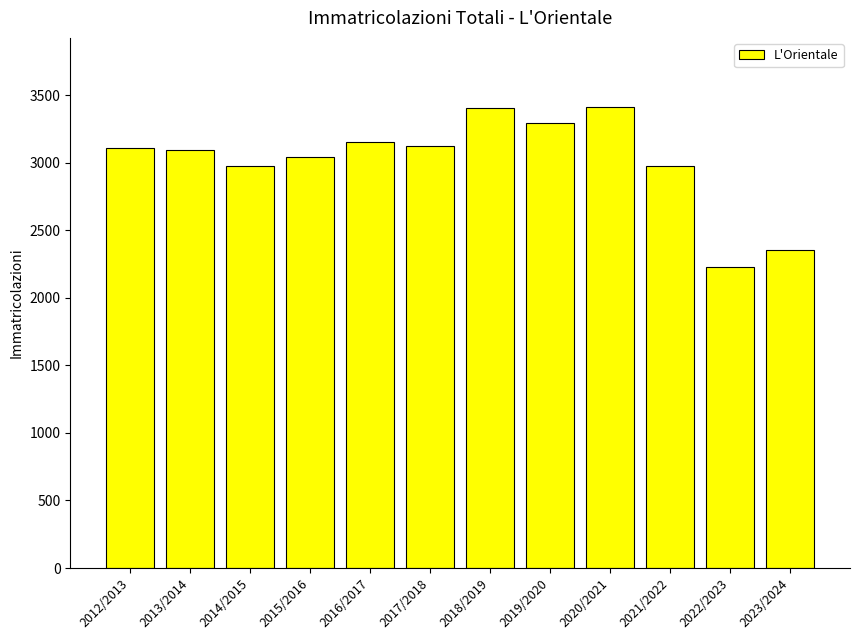

The chart shows a value of 3150 at 2016/2017. True or false?

True